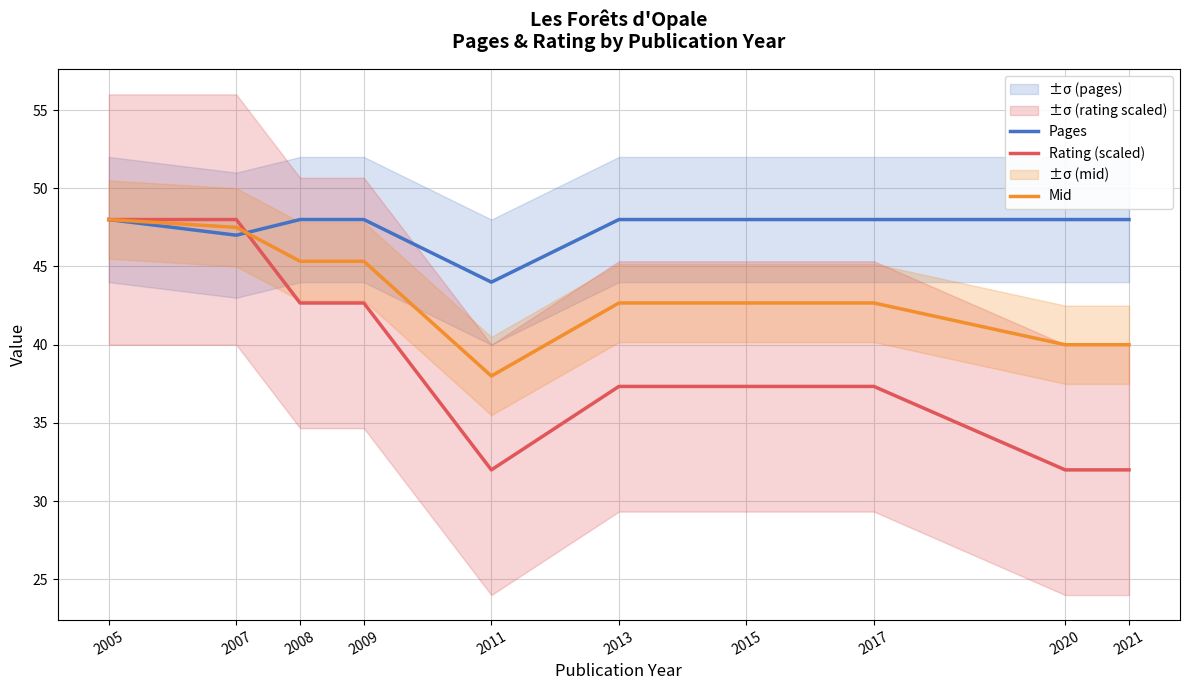

Does the chart have visible grid lines?

Yes